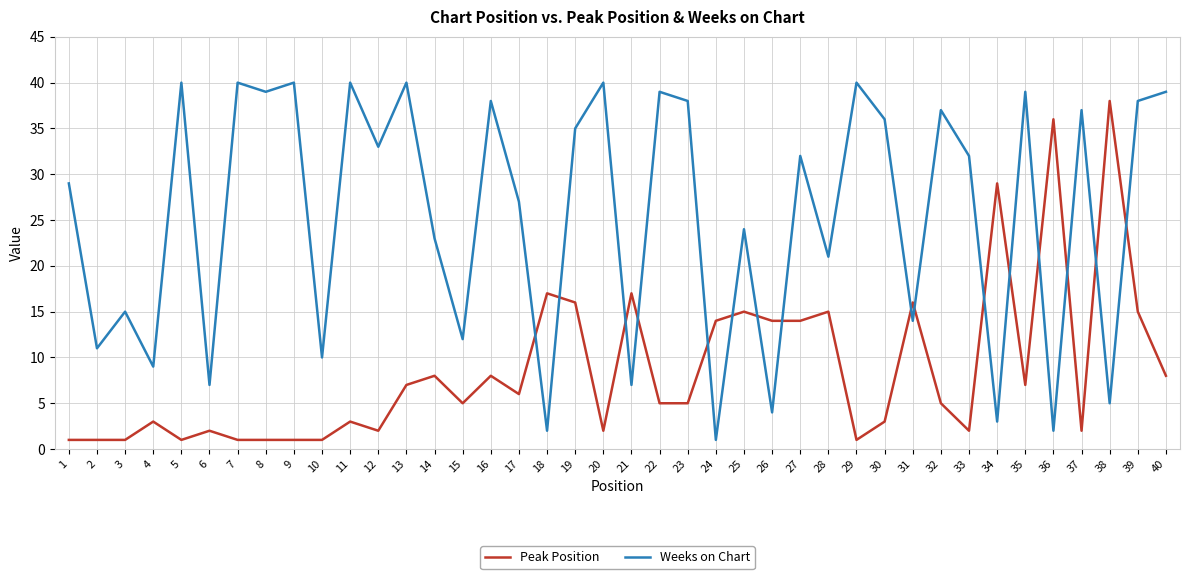

Where is the first local minimum for Weeks on Chart?

2